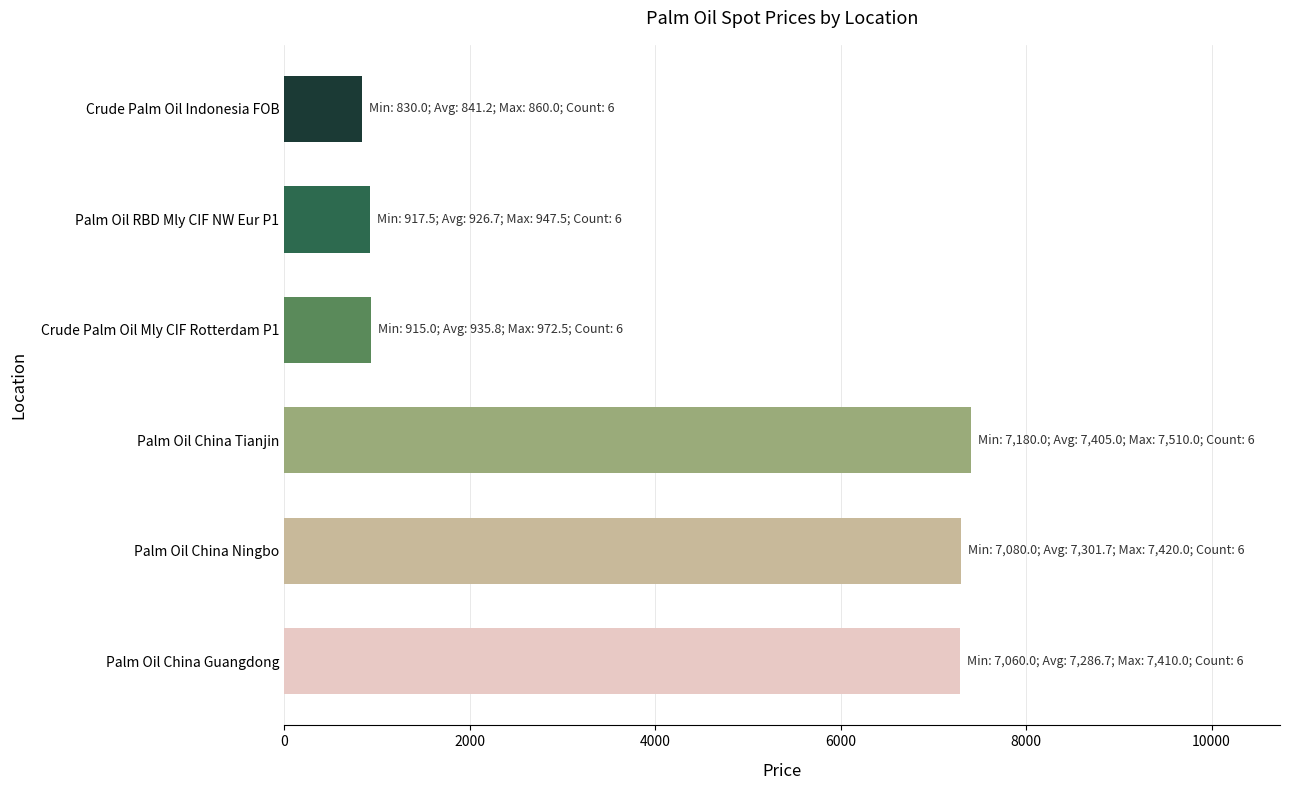

Approximately how many times larger is the value at Palm Oil China Ningbo compared to Crude Palm Oil Mly CIF Rotterdam P1?

7.8